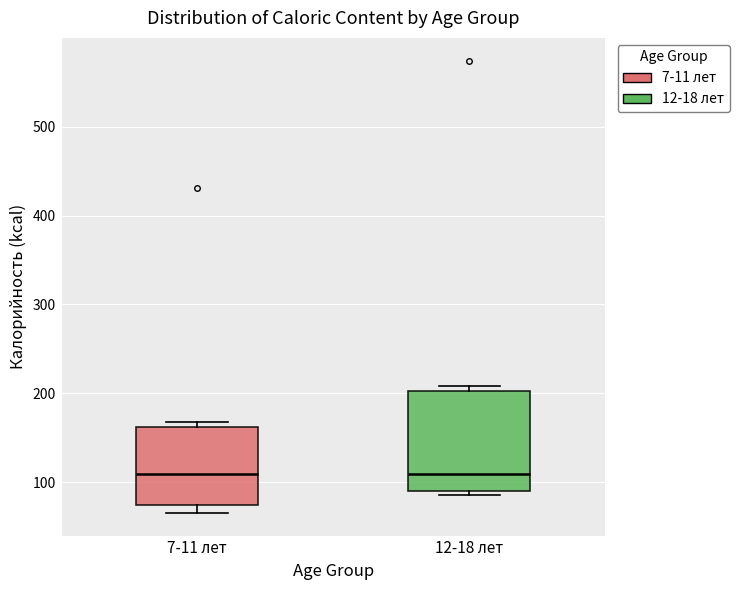

Reading left to right, read every box against the y-axis: the position of its median line, the range the box covers, and the ends of its whiskers. The values are not printed on the chart, so give them approximately, as read against the axis.

7-11 лет: median 110, box 70 to 160, whiskers 70 (just below the box's lower edge) to 170
12-18 лет: median 110, box 90 to 200, whiskers 90 (just below the box's lower edge) to 210